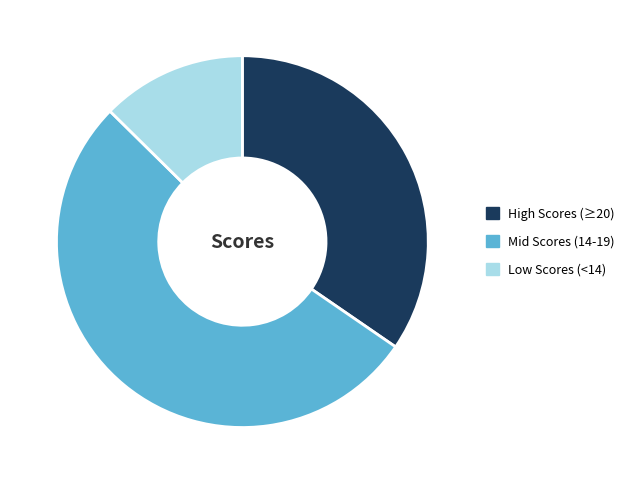

Which slice represents more than half of the pie?

Mid Scores (14-19)